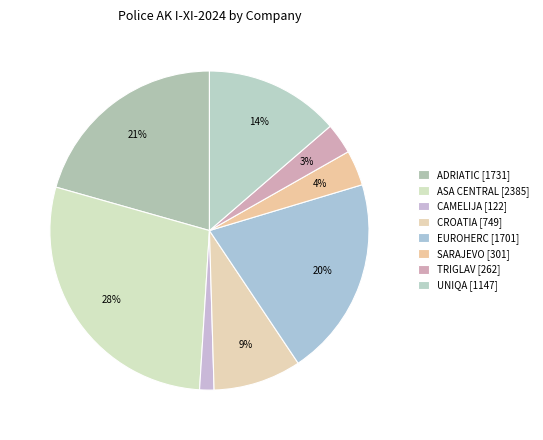

Rank the categories by value from highest to lowest.

ASA CENTRAL, ADRIATIC, EUROHERC, UNIQA, CROATIA, SARAJEVO, TRIGLAV, CAMELIJA